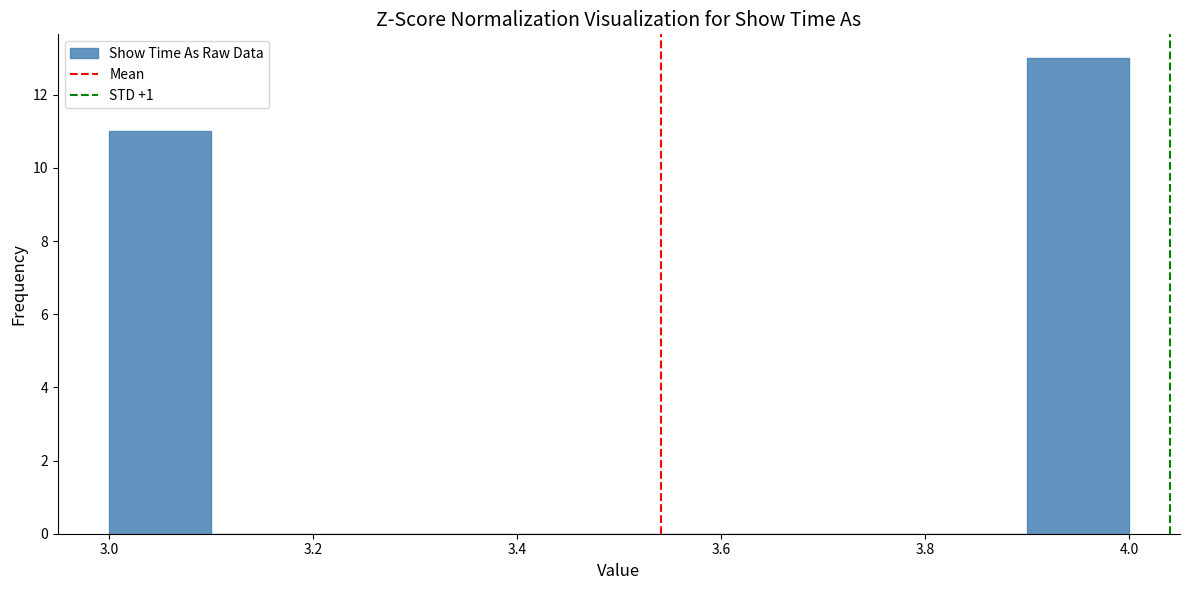

Over which range of the x-axis is the bar tallest?

3.9 to 4.0